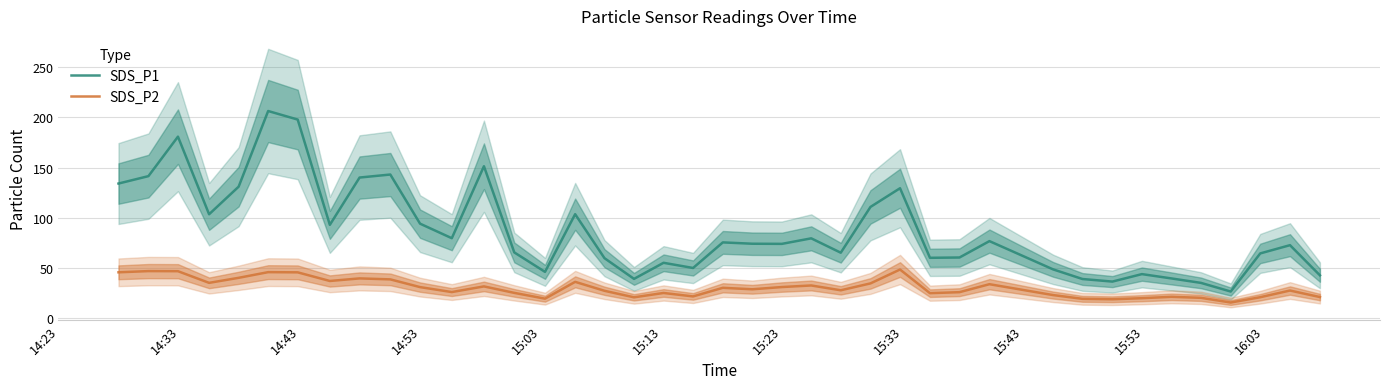

Does the chart display data point markers on the line(s)?

No